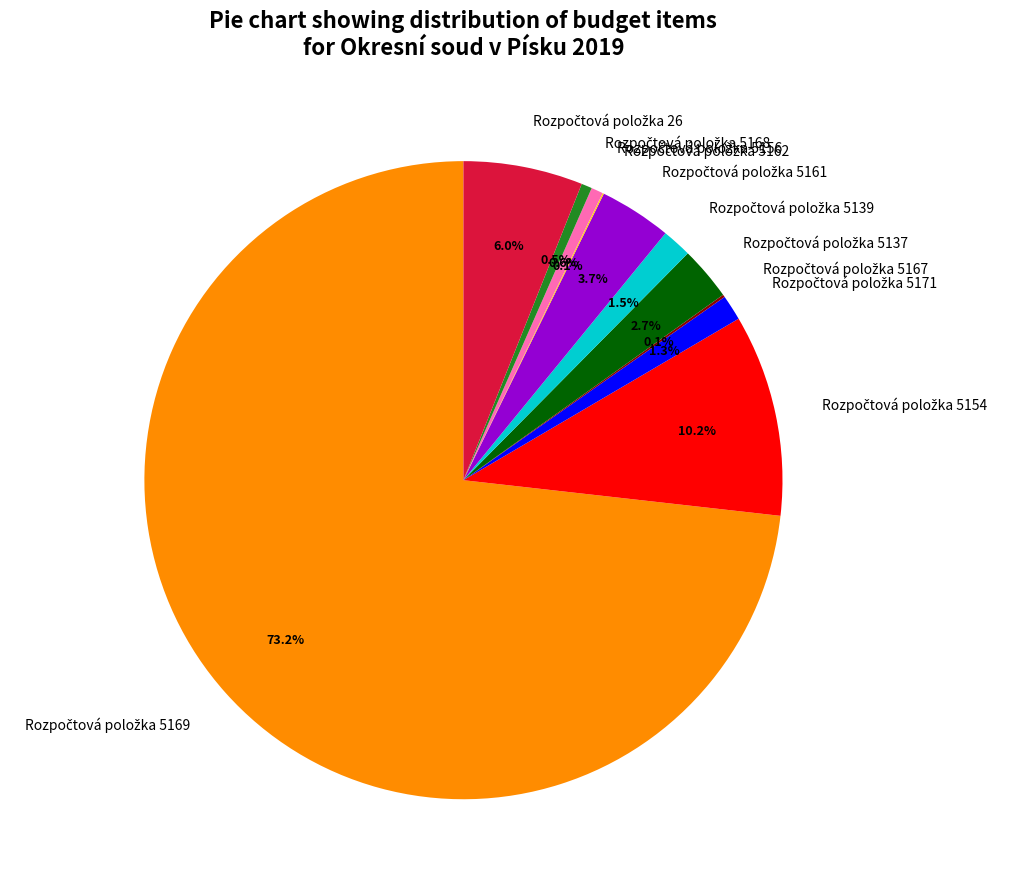

Does any single category account for the majority?

Yes